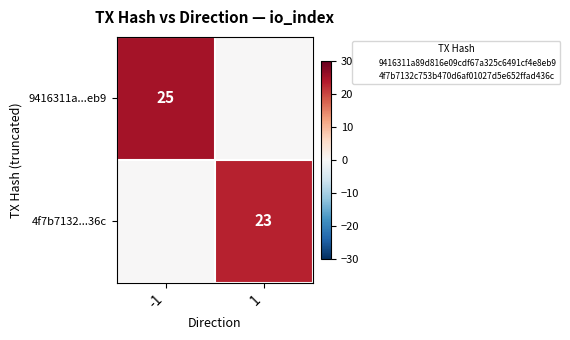

What is the difference between the 4f7b7132...36c values at -1 and 1?

23